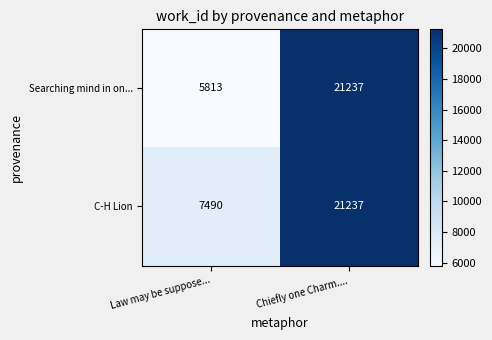

Reading left to right, extract all data points from this chart.

Searching mind in on...: Law may be suppose...=5813	Chiefly one Charm....=21237
C-H Lion: Law may be suppose...=7490	Chiefly one Charm....=21237